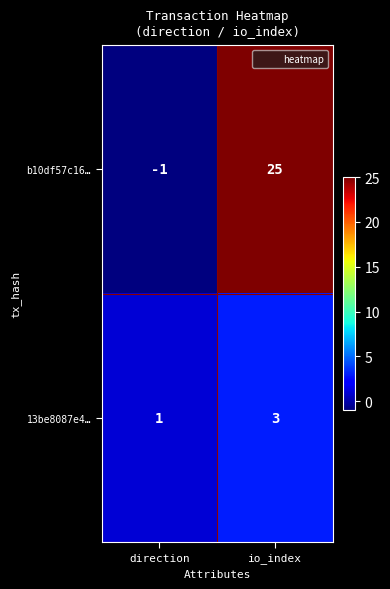

What is the average value of the b10df57c16… series?

12